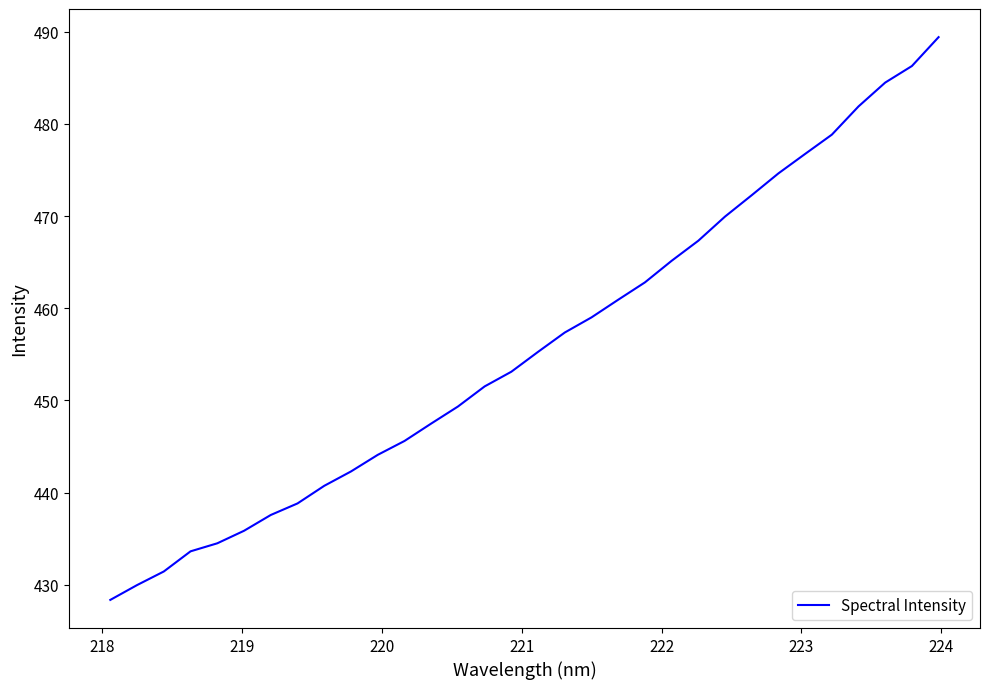

What is the greatest value displayed?

489.4